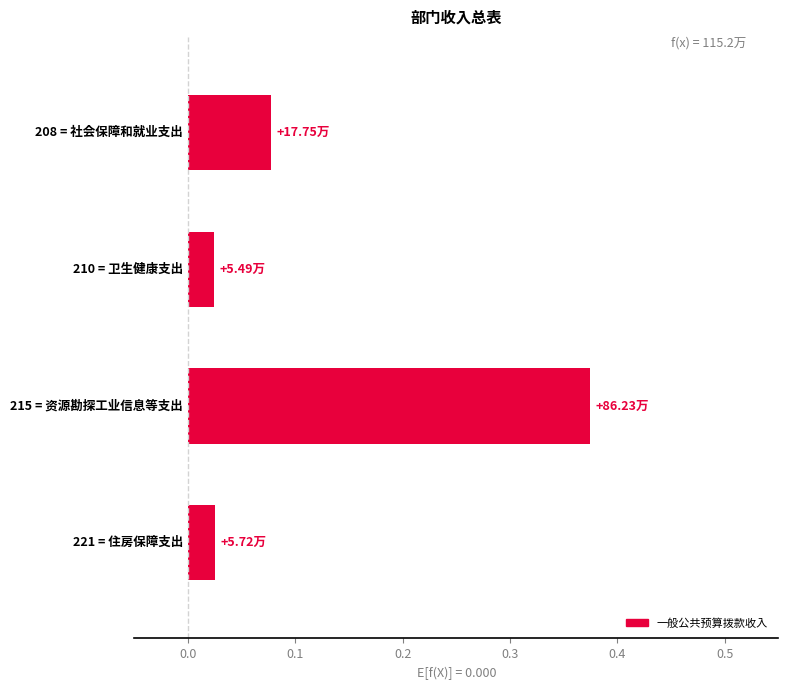

What is the sum of all values?

0.5